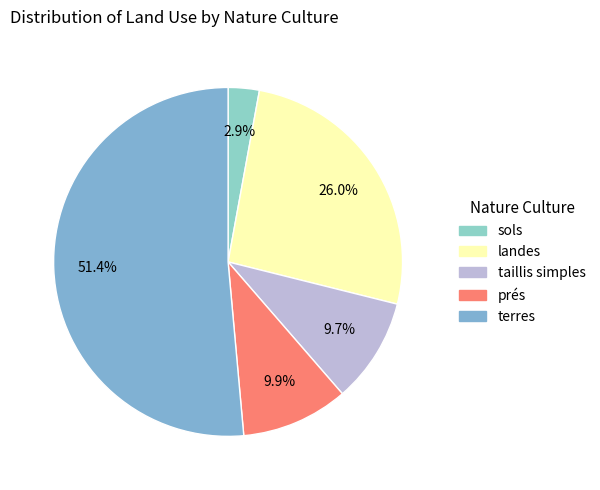

Is there any slice that represents more than half of the pie?

Yes